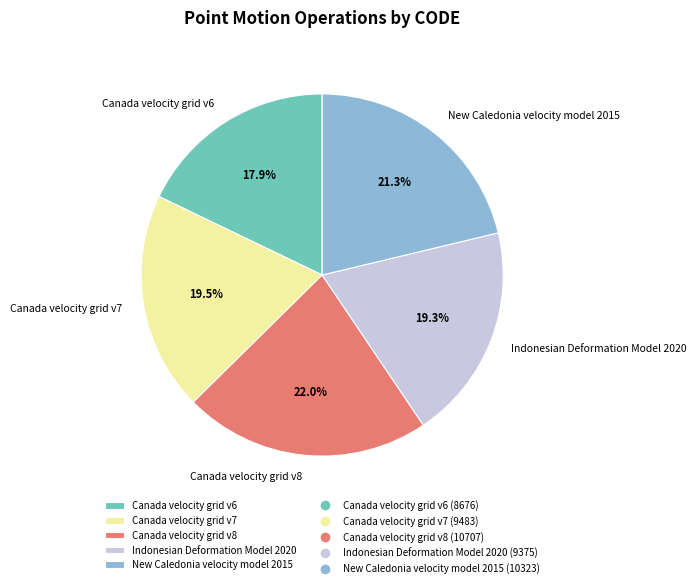

True or false: New Caledonia velocity model 2015 accounts for 21% of the total.

True